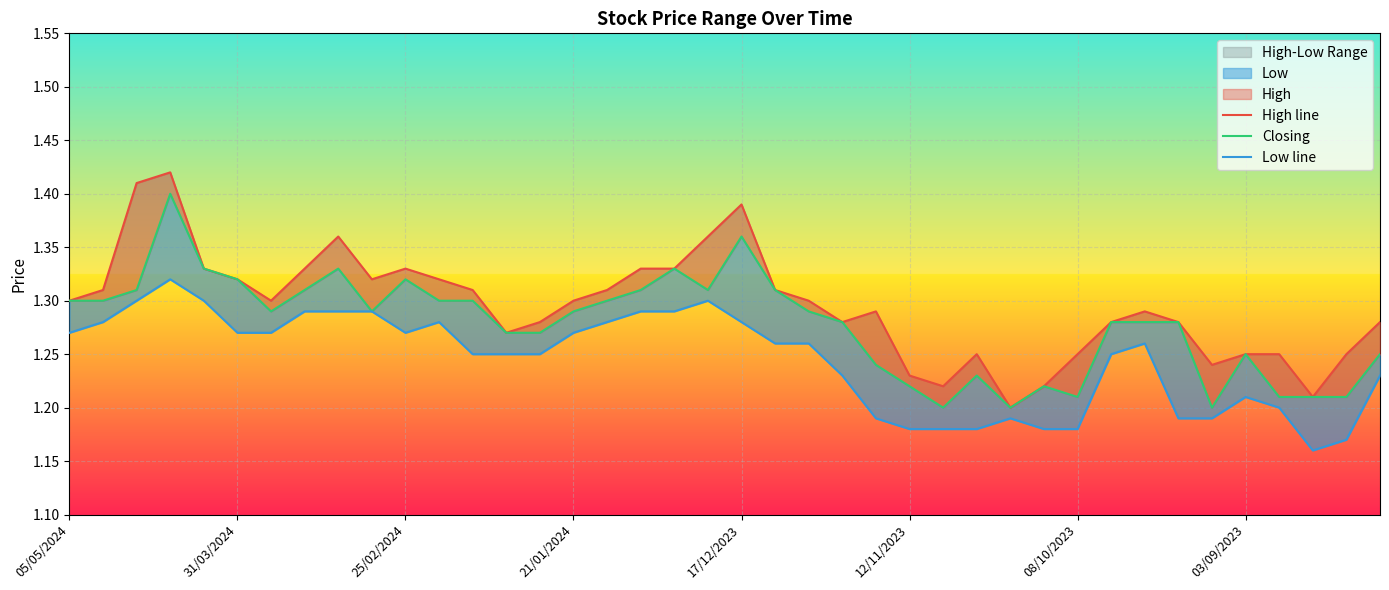

True or false: High line and Low line cross at least once.

False